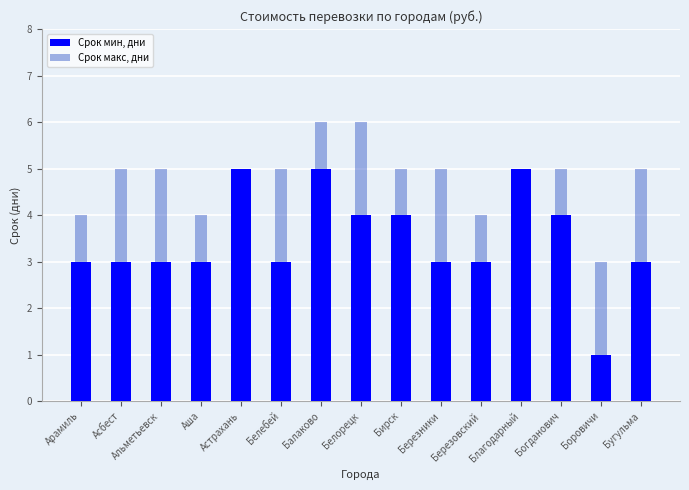

Reading left to right, transcribe all the data shown in this chart.

Срок мин, дни: 3	3	3	3	5	3	5	4	4	3	3	5	4	1	3
Срок макс, дни: 4	5	5	4	5	5	6	6	5	5	4	5	5	3	5